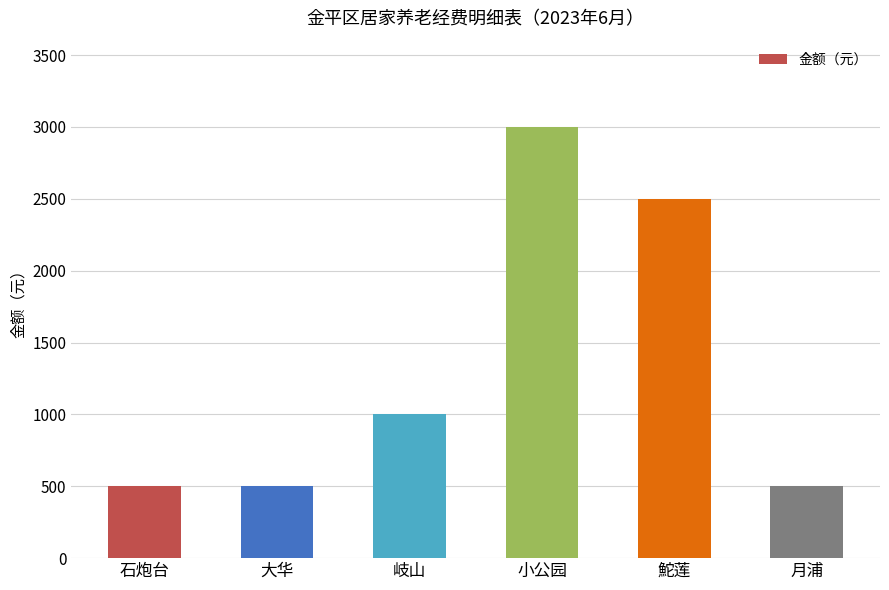

What is the label of the 3rd bar from the right?

小公园